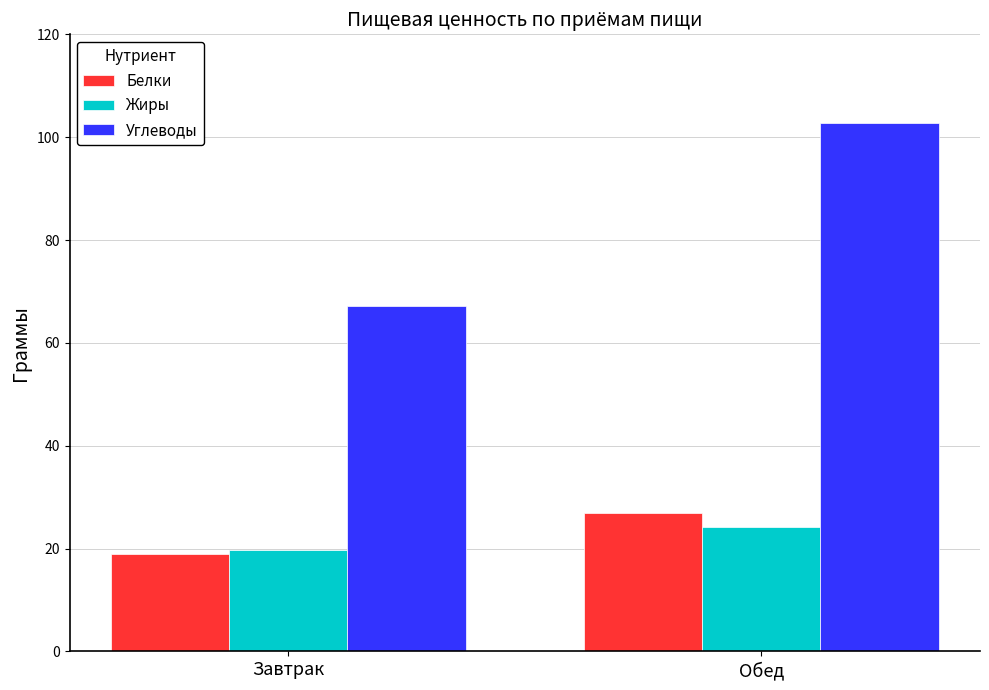

How many bars are there in total?

6